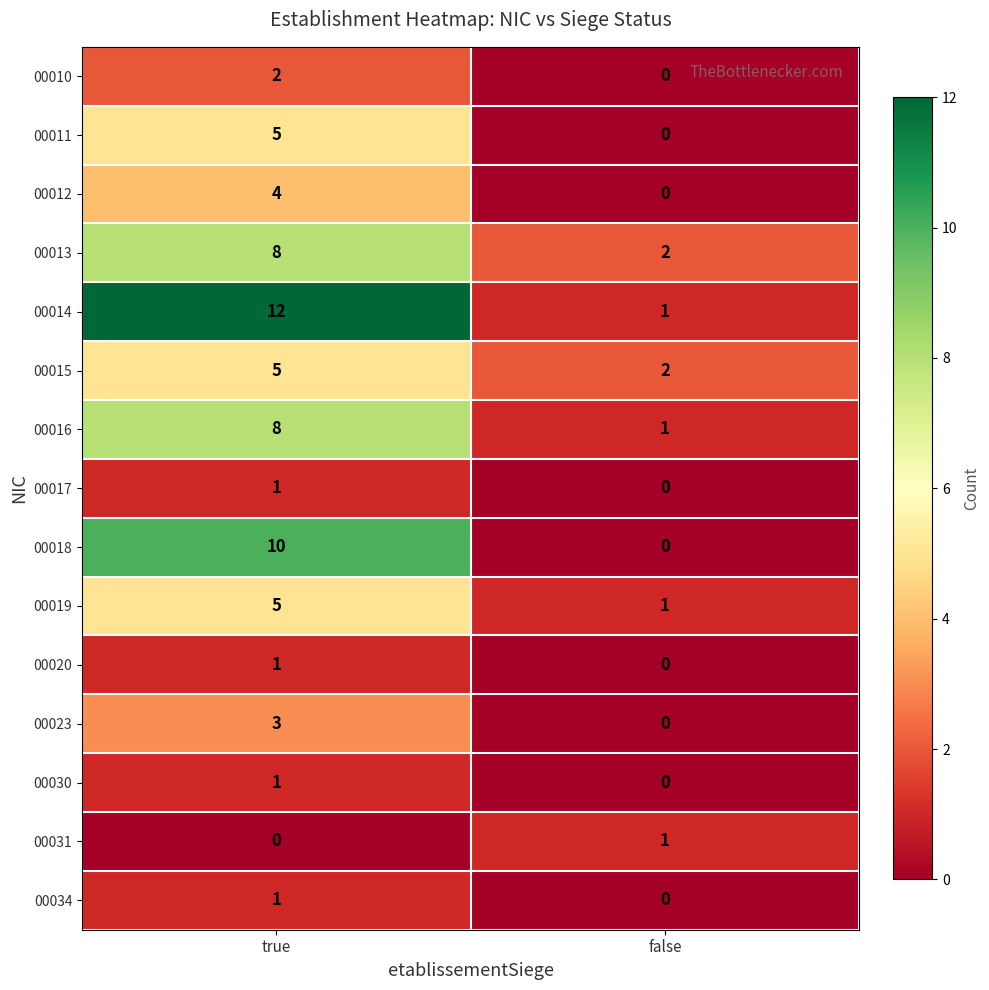

True or false: 00020 has a value of 1 at false.

False